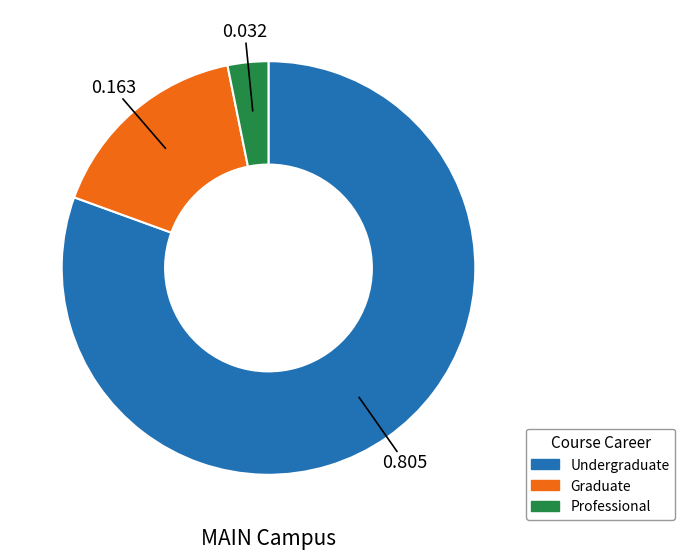

Count the number of slices in the pie.

3